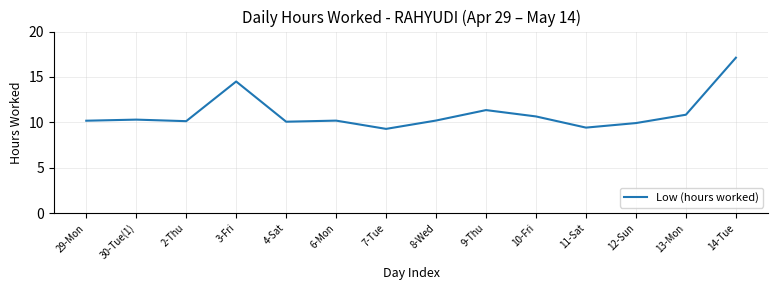

What position from the left is 14-Tue?

14